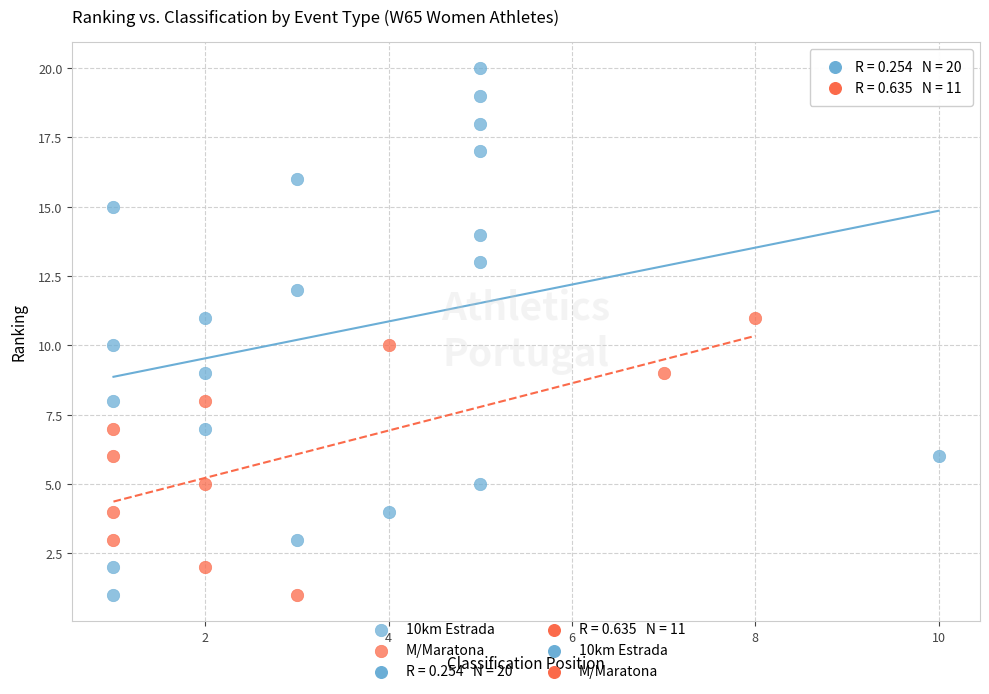

Which series reaches the maximum Y coordinate?

10km Estrada